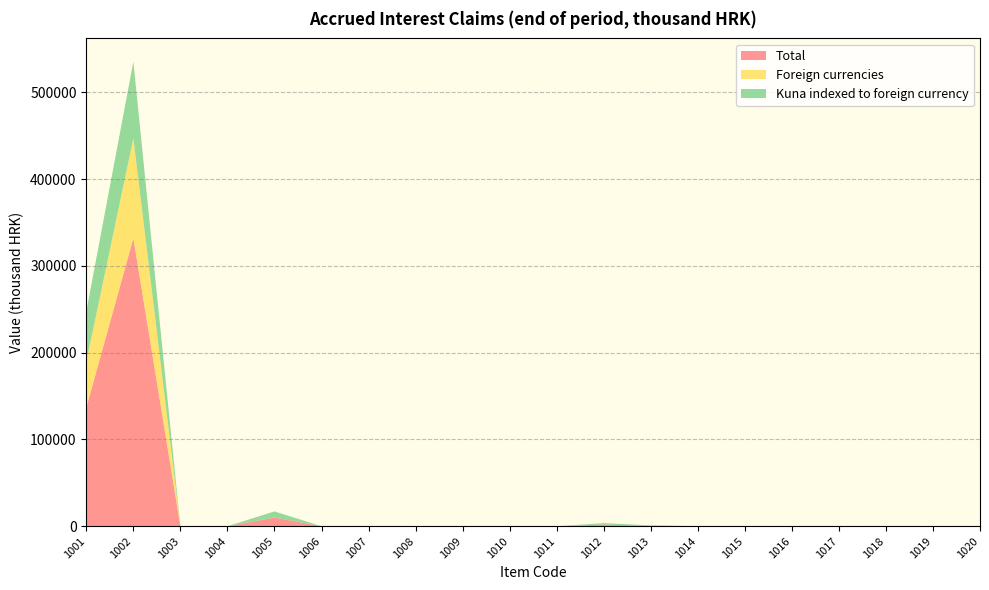

Reading left to right, what are all the values shown in this chart?

Total: 1001=136934	1002=332026	1003=0	1004=0	1005=10022	1006=23	1007=0	1008=0	1009=215	1010=0	1011=1	1012=1900	1013=604	1014=33	1015=7	1016=0	1017=0	1018=0	1019=0	1020=0
Foreign currencies: 1001=52866	1002=115195	1003=0	1004=0	1005=2	1006=0	1007=0	1008=0	1009=2	1010=0	1011=0	1012=16	1013=0	1014=0	1015=7	1016=0	1017=0	1018=0	1019=0	1020=0
Kuna indexed to foreign currency: 1001=57853	1002=88259	1003=0	1004=0	1005=7072	1006=0	1007=0	1008=0	1009=17	1010=0	1011=0	1012=1684	1013=451	1014=0	1015=0	1016=0	1017=0	1018=0	1019=0	1020=0